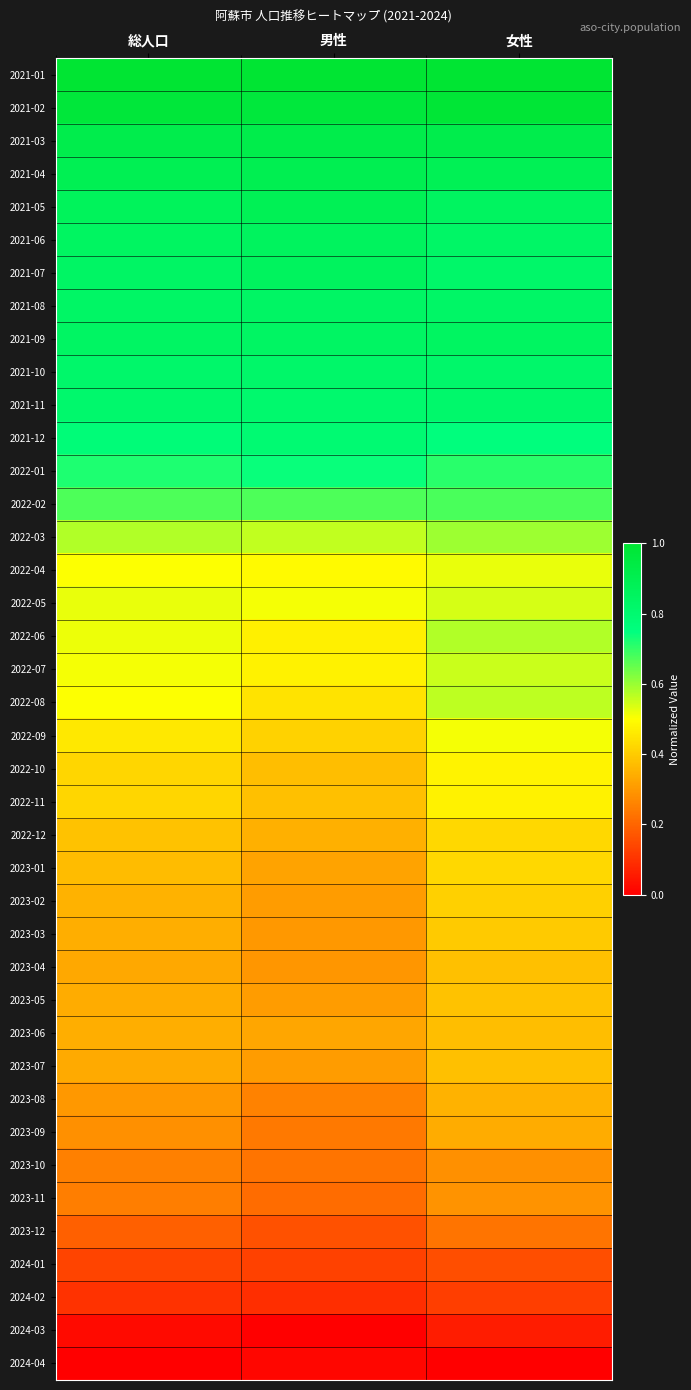

Reading left to right, extract all data points from this chart.

2021-01: 総人口=1.0	男性=1.0	女性=1.0
2021-02: 総人口=1.0	男性=1.0	女性=1.0
2021-03: 総人口=0.9	男性=0.9	女性=0.9
2021-04: 総人口=0.9	男性=0.9	女性=0.9
2021-05: 総人口=0.9	男性=0.9	女性=0.8
2021-06: 総人口=0.8	男性=0.9	女性=0.8
2021-07: 総人口=0.8	男性=0.9	女性=0.8
2021-08: 総人口=0.8	男性=0.8	女性=0.8
2021-09: 総人口=0.8	男性=0.8	女性=0.8
2021-10: 総人口=0.8	男性=0.8	女性=0.8
2021-11: 総人口=0.8	男性=0.8	女性=0.8
2021-12: 総人口=0.8	男性=0.8	女性=0.8
2022-01: 総人口=0.7	男性=0.7	女性=0.7
2022-02: 総人口=0.7	男性=0.7	女性=0.7
2022-03: 総人口=0.6	男性=0.6	女性=0.6
2022-04: 総人口=0.5	男性=0.5	女性=0.5
2022-05: 総人口=0.5	男性=0.5	女性=0.5
2022-06: 総人口=0.5	男性=0.5	女性=0.6
2022-07: 総人口=0.5	男性=0.5	女性=0.6
2022-08: 総人口=0.5	男性=0.4	女性=0.6
2022-09: 総人口=0.5	男性=0.4	女性=0.5
2022-10: 総人口=0.4	男性=0.4	女性=0.5
2022-11: 総人口=0.4	男性=0.4	女性=0.5
2022-12: 総人口=0.4	男性=0.3	女性=0.4
2023-01: 総人口=0.4	男性=0.3	女性=0.4
2023-02: 総人口=0.3	男性=0.3	女性=0.4
2023-03: 総人口=0.3	男性=0.3	女性=0.4
2023-04: 総人口=0.3	男性=0.3	女性=0.4
2023-05: 総人口=0.3	男性=0.3	女性=0.4
2023-06: 総人口=0.3	男性=0.3	女性=0.4
2023-07: 総人口=0.3	男性=0.3	女性=0.4
2023-08: 総人口=0.3	男性=0.3	女性=0.4
2023-09: 総人口=0.3	男性=0.2	女性=0.3
2023-10: 総人口=0.3	男性=0.2	女性=0.3
2023-11: 総人口=0.2	男性=0.2	女性=0.3
2023-12: 総人口=0.2	男性=0.2	女性=0.2
2024-01: 総人口=0.1	男性=0.1	女性=0.2
2024-02: 総人口=0.1	男性=0.1	女性=0.1
2024-03: 総人口=0.0	男性=0.0	女性=0.1
2024-04: 総人口=0.0	男性=0.0	女性=0.0